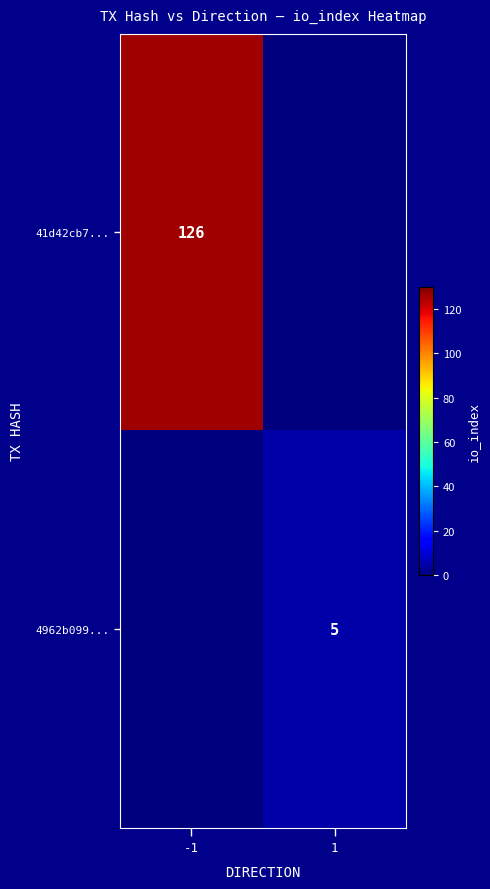

What is the difference between the highest and lowest values at -1?

126